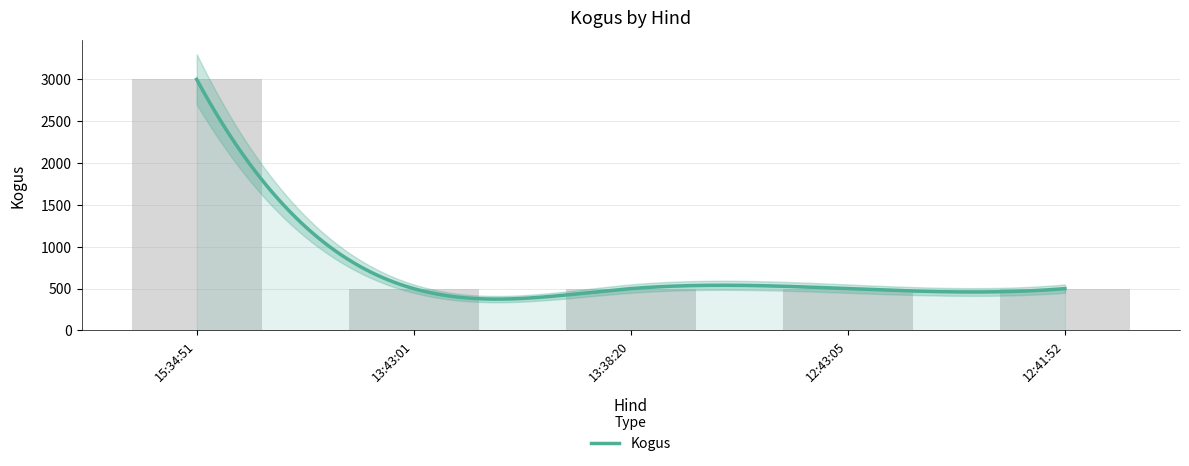

Approximately how many times larger is the value at 15:34:51 compared to 13:43:01?

6.0